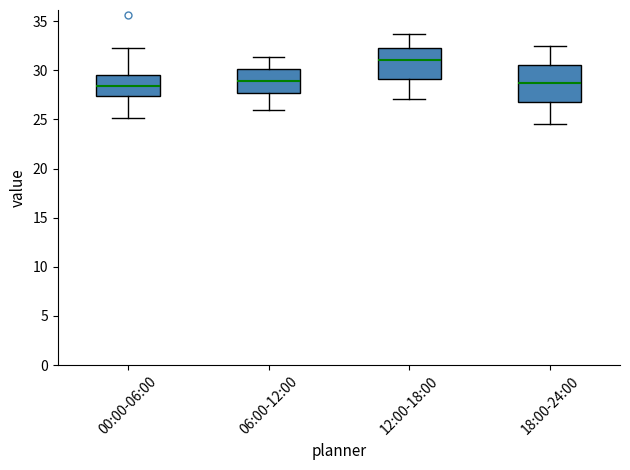

Where is the upper edge of the box for 00:00-06:00 on the y-axis? The values are not printed on the chart, so give them approximately, as read against the axis.

29.5